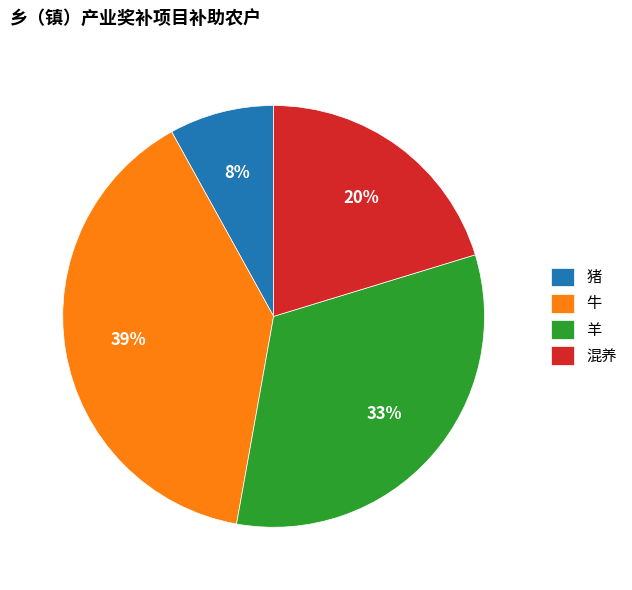

To the nearest percent, what is the average slice percentage?

25%